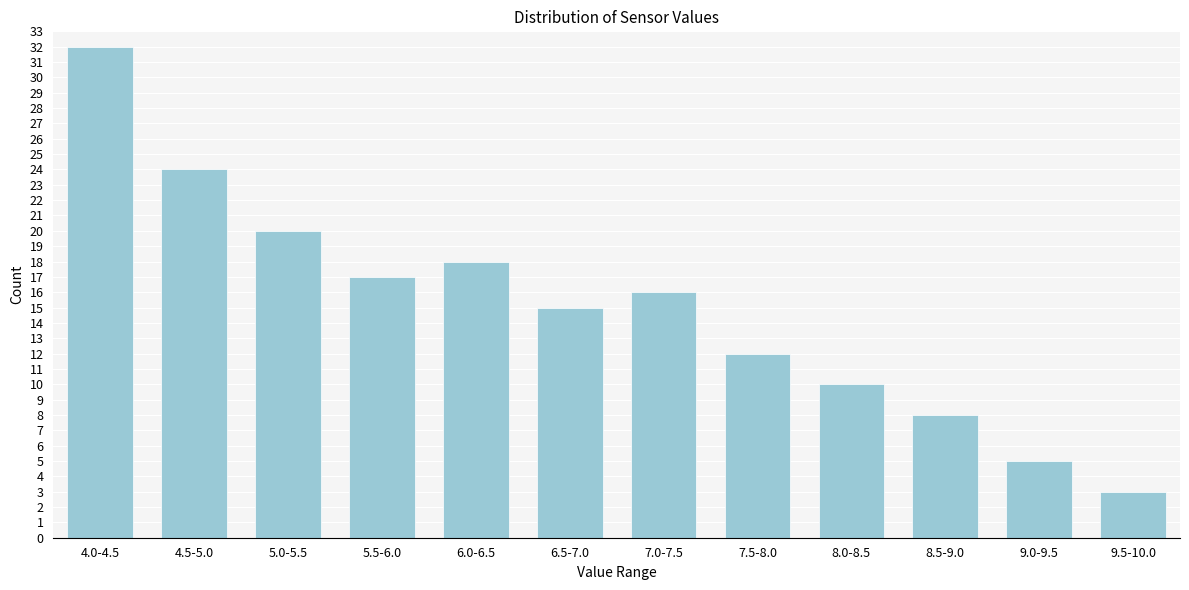

Reading left to right, what are all the values shown in this chart?

4.0-4.5=32	4.5-5.0=24	5.0-5.5=20	5.5-6.0=17	6.0-6.5=18	6.5-7.0=15	7.0-7.5=16	7.5-8.0=12	8.0-8.5=10	8.5-9.0=8	9.0-9.5=5	9.5-10.0=3